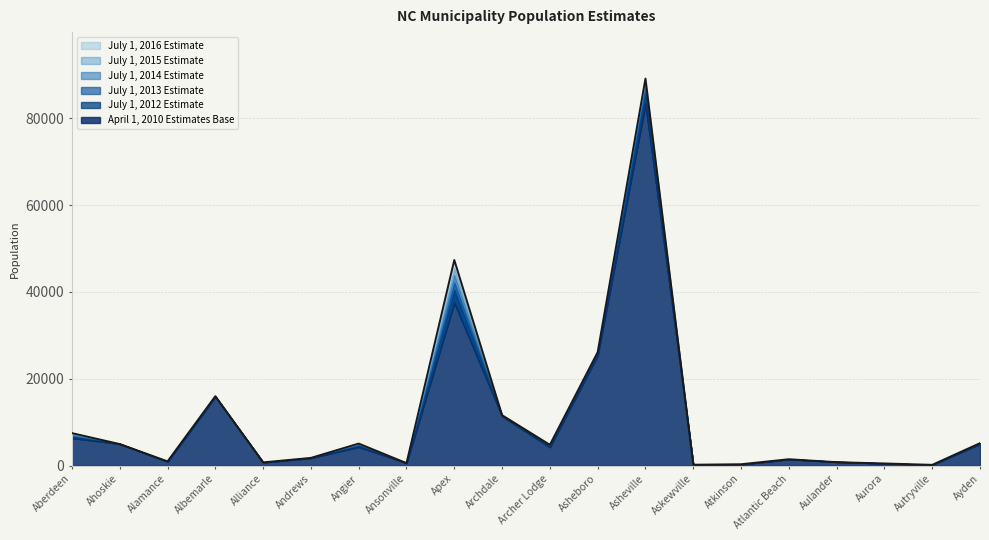

What is the spread (max minus min) of values at Atkinson?

38